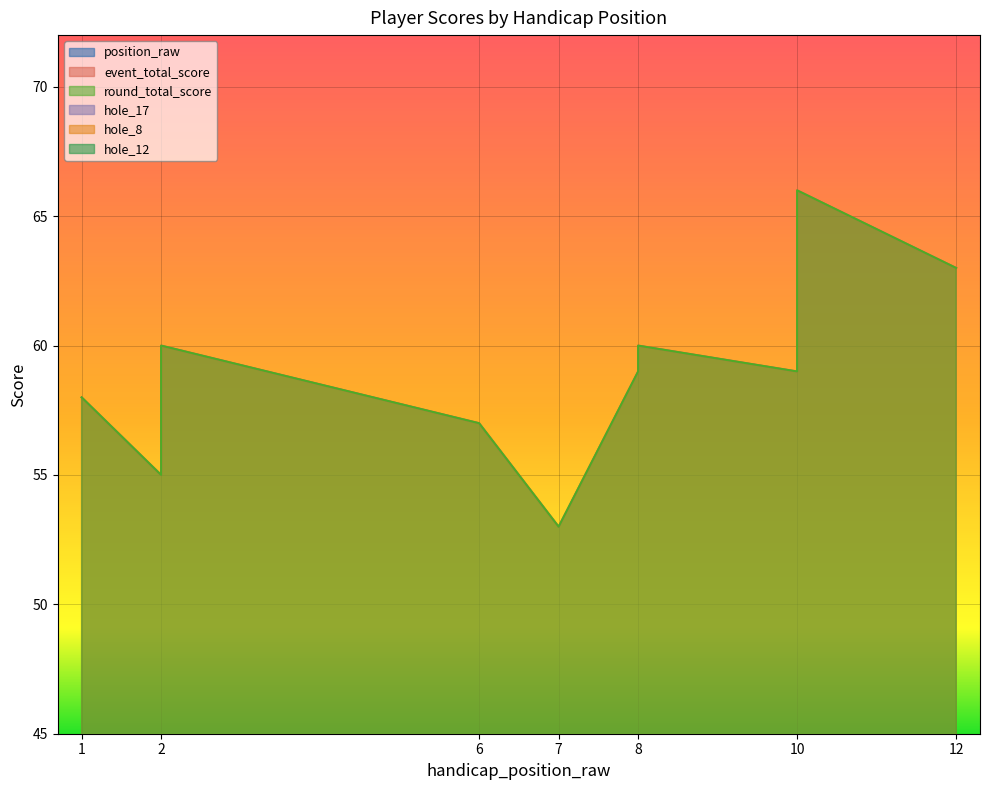

True or false: event_total_score has more than 1 interior local peaks.

True